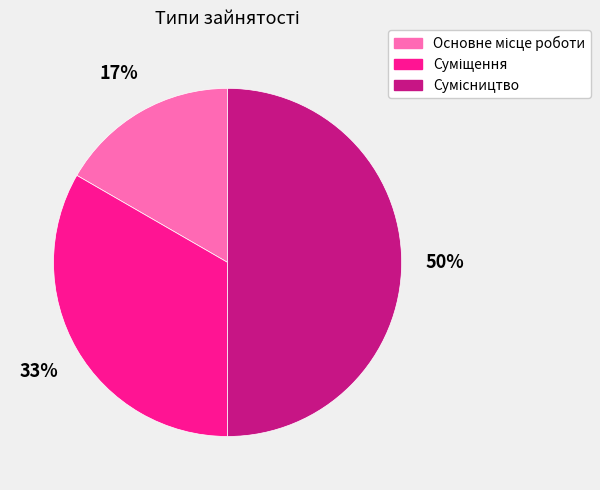

To the nearest percent, what is the difference between the largest and smallest slice percentages?

33%